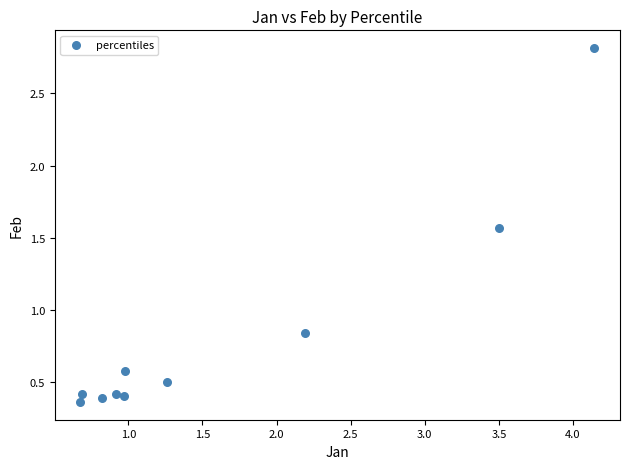

What is the range of Y values (max minus min)?

2.5